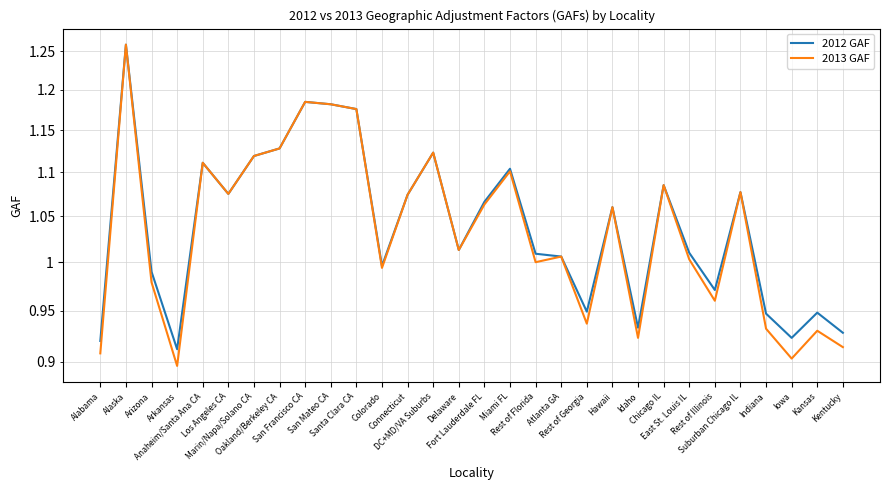

Where is 2013 GAF nearest to the value 1?

Rest of Florida